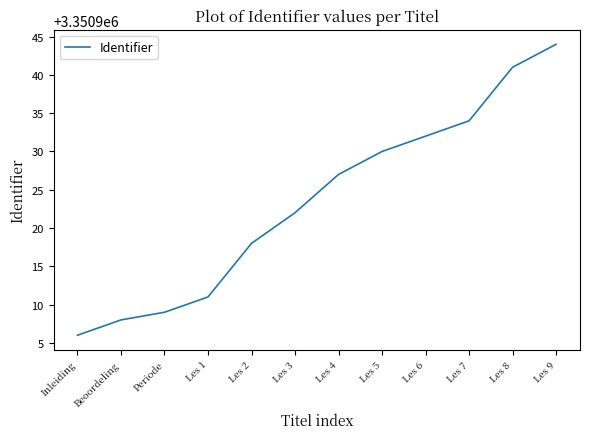

Reading left to right, transcribe all the data shown in this chart.

Inleiding=3350906	Beoordeling=3350908	Periode=3350909	Les 1=3350911	Les 2=3350918	Les 3=3350922	Les 4=3350927	Les 5=3350930	Les 6=3350932	Les 7=3350934	Les 8=3350941	Les 9=3350944